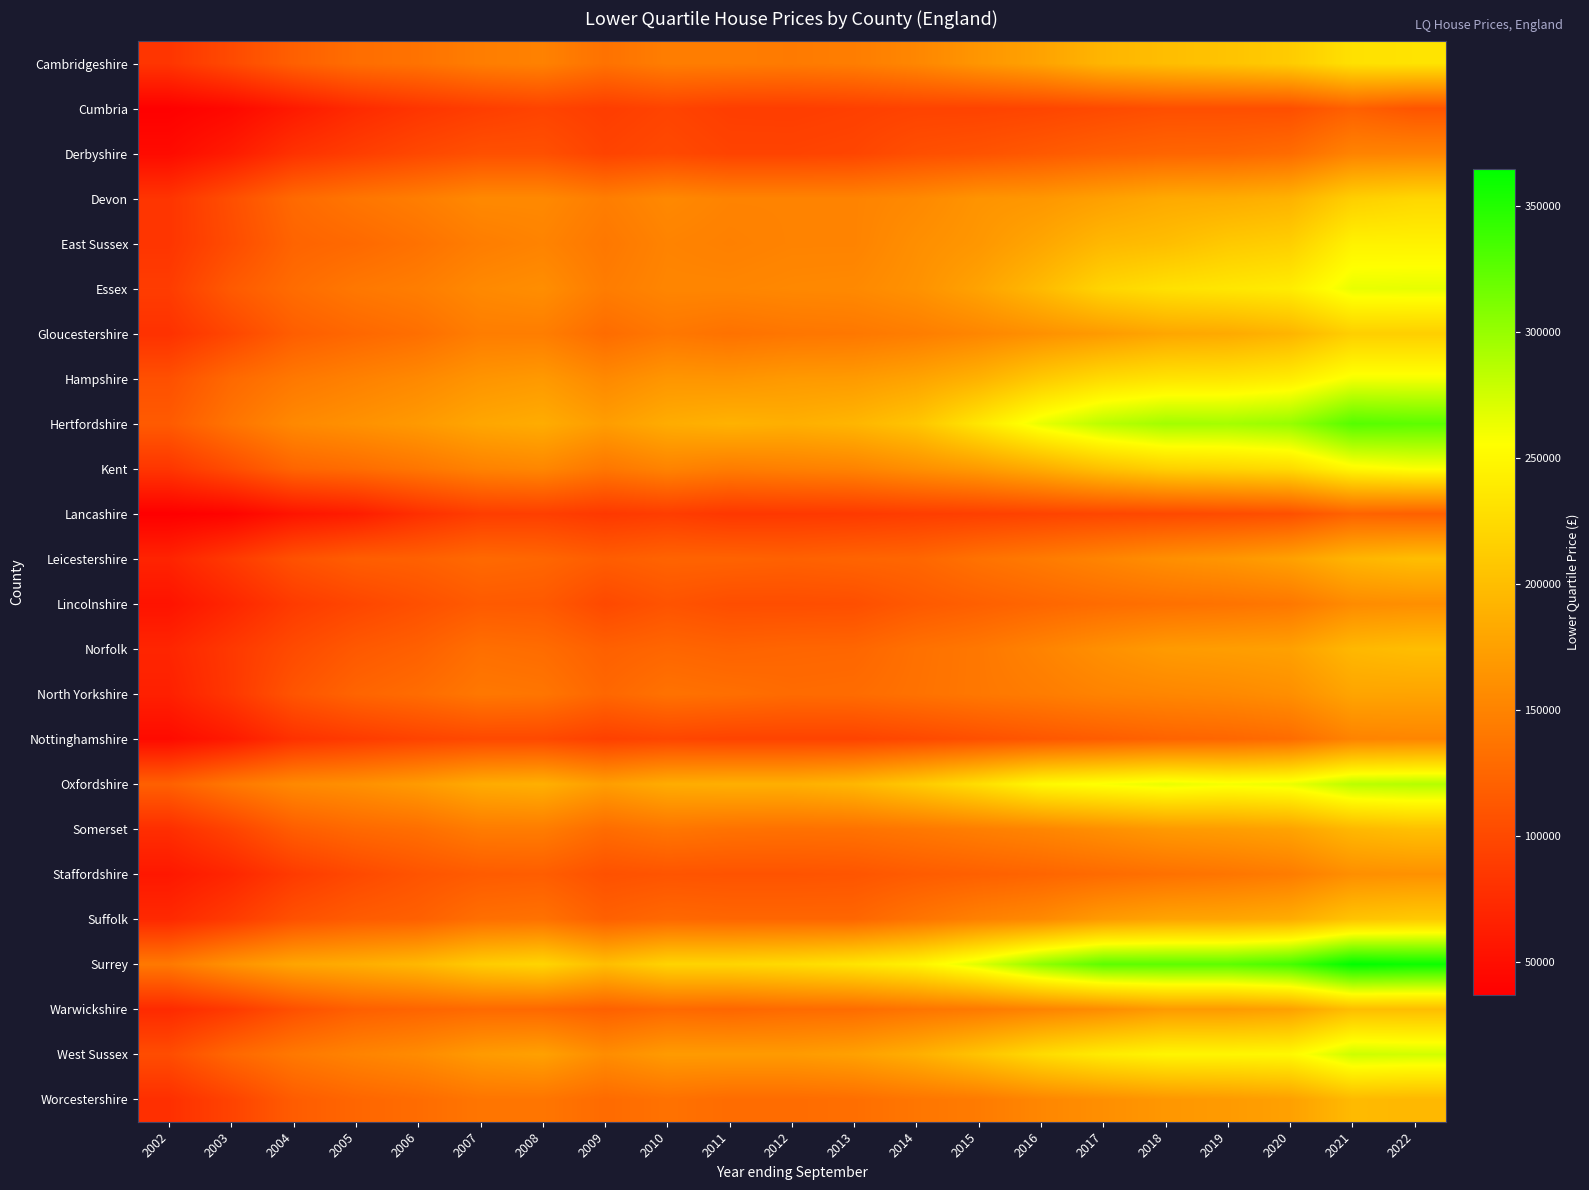

What is the minimum value shown in the chart?

37000